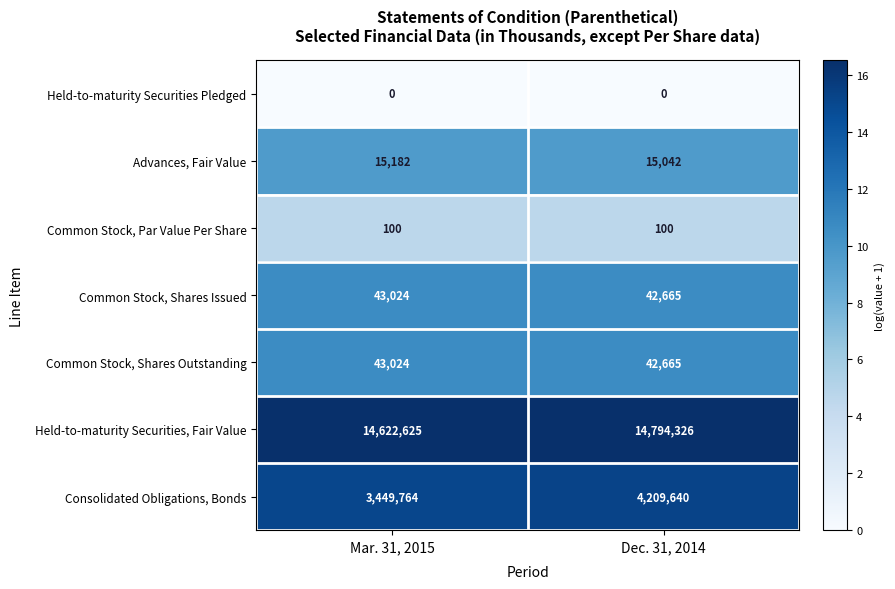

Which series has the largest range (max minus min)?

Consolidated Obligations, Bonds